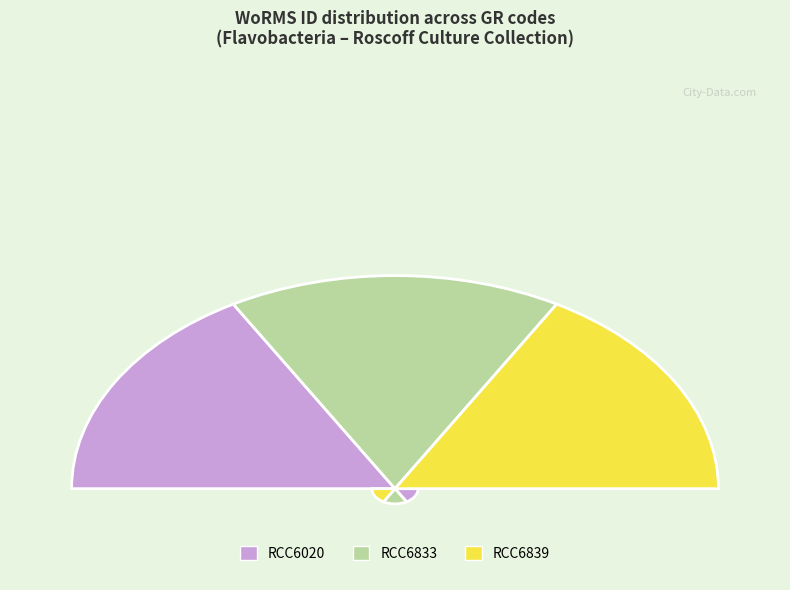

What is the change in value from RCC6020 to RCC6833?

+1